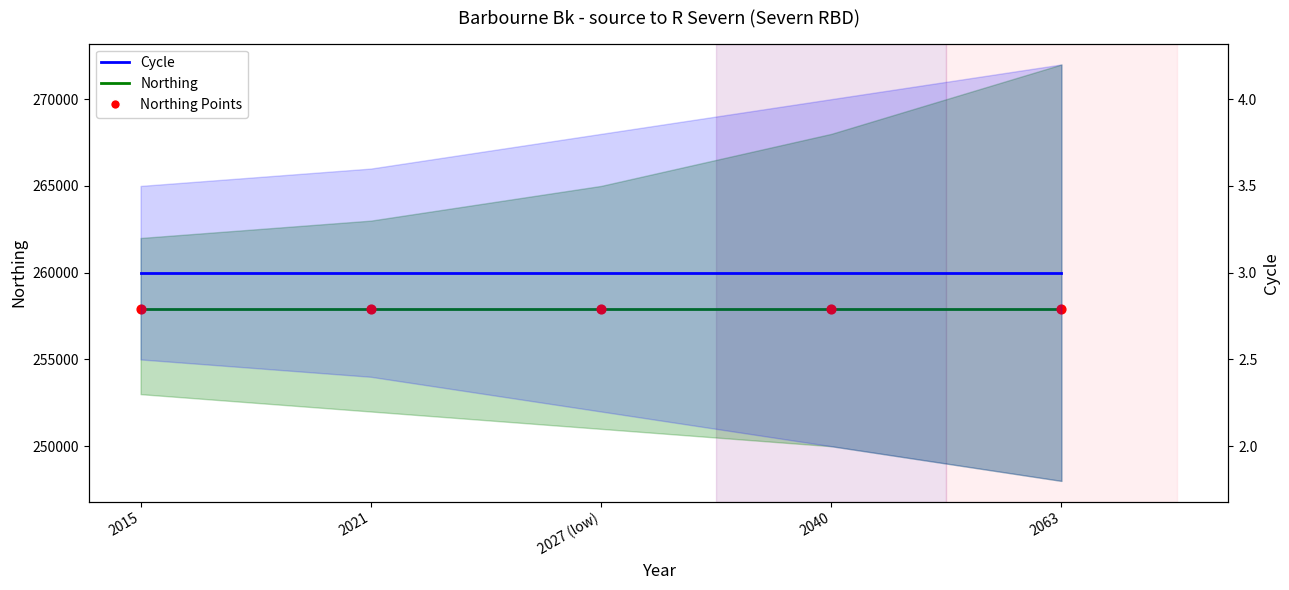

Which series contains the highest Y value?

Northing